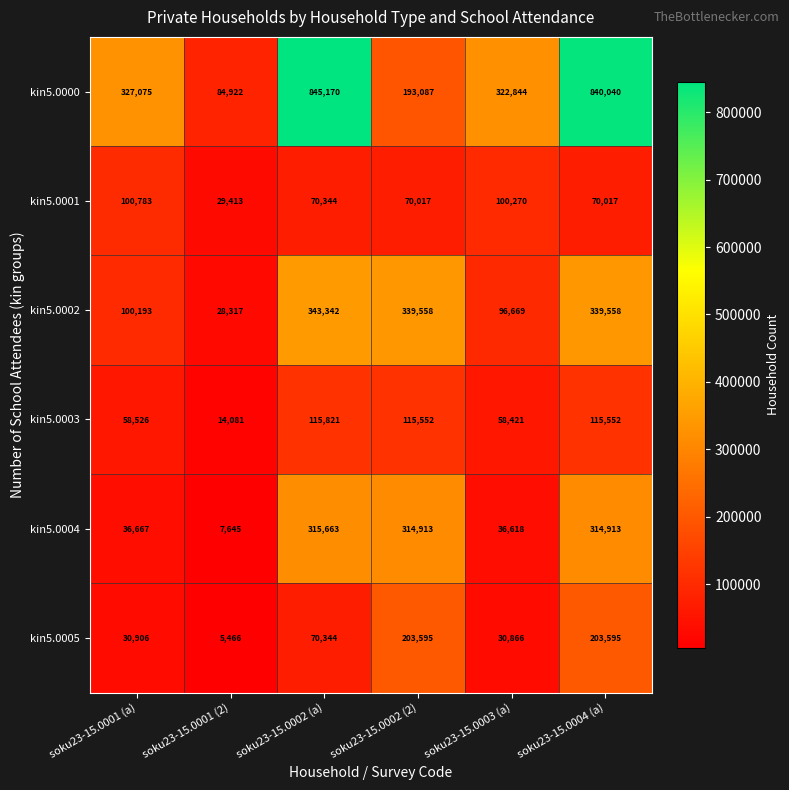

Which series changed the most between soku23-15.0001 (a) and soku23-15.0002 (2)?

kin5.0004